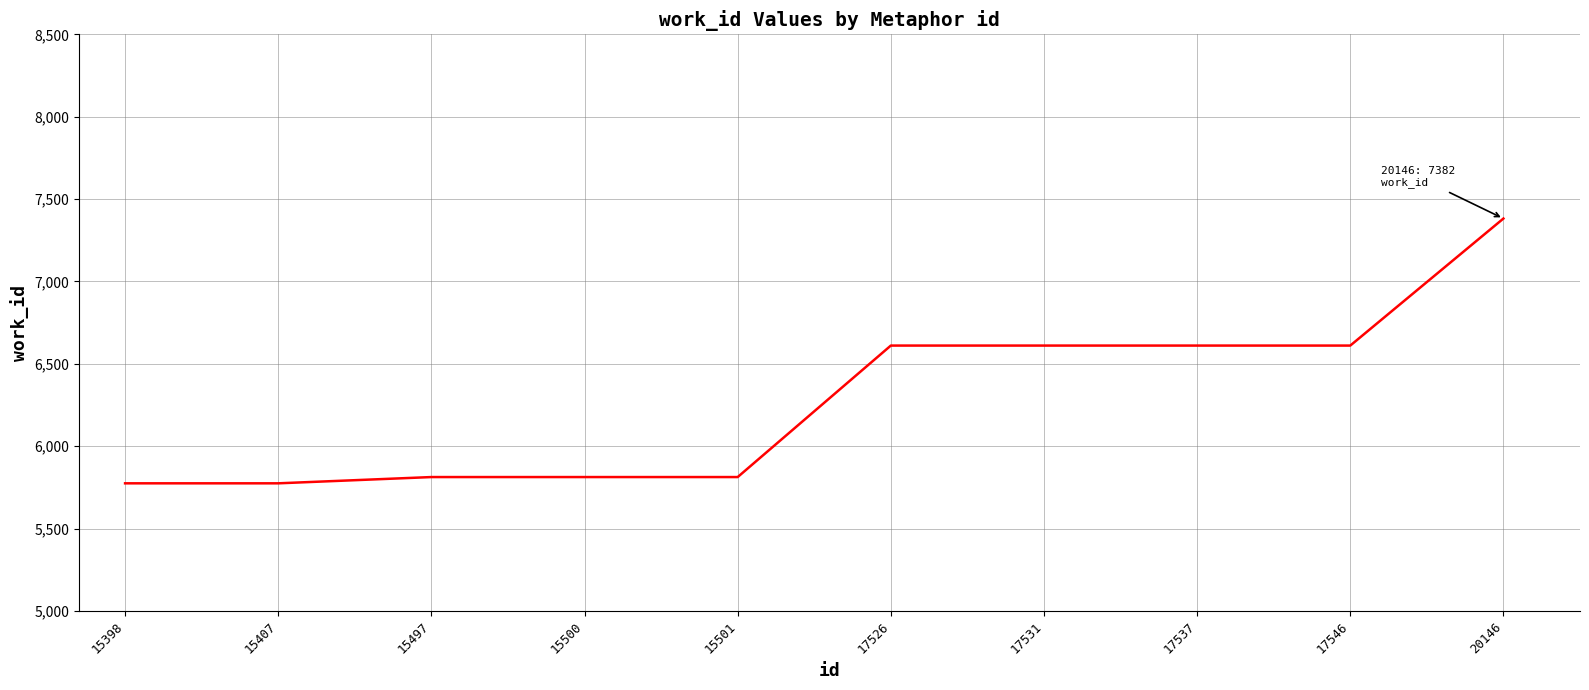

Is it true that the value at 20146 is 7382?

True